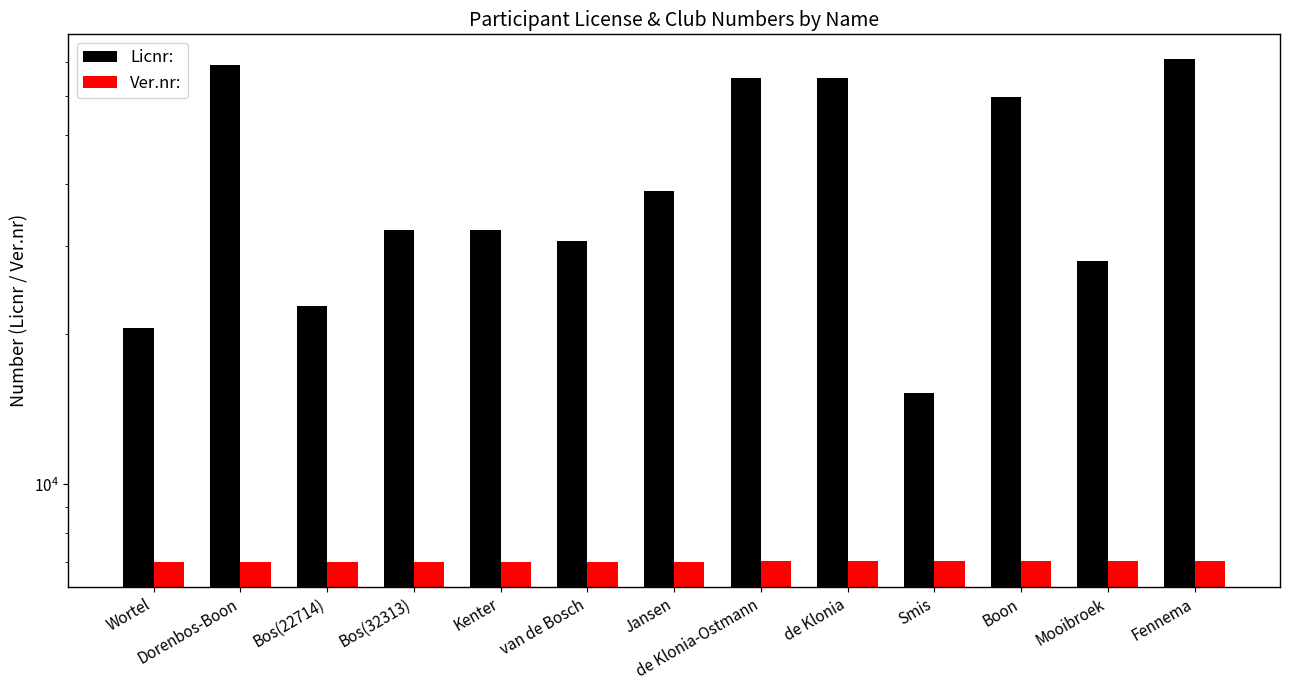

What is the label of the 4th bar from the right?

Smis